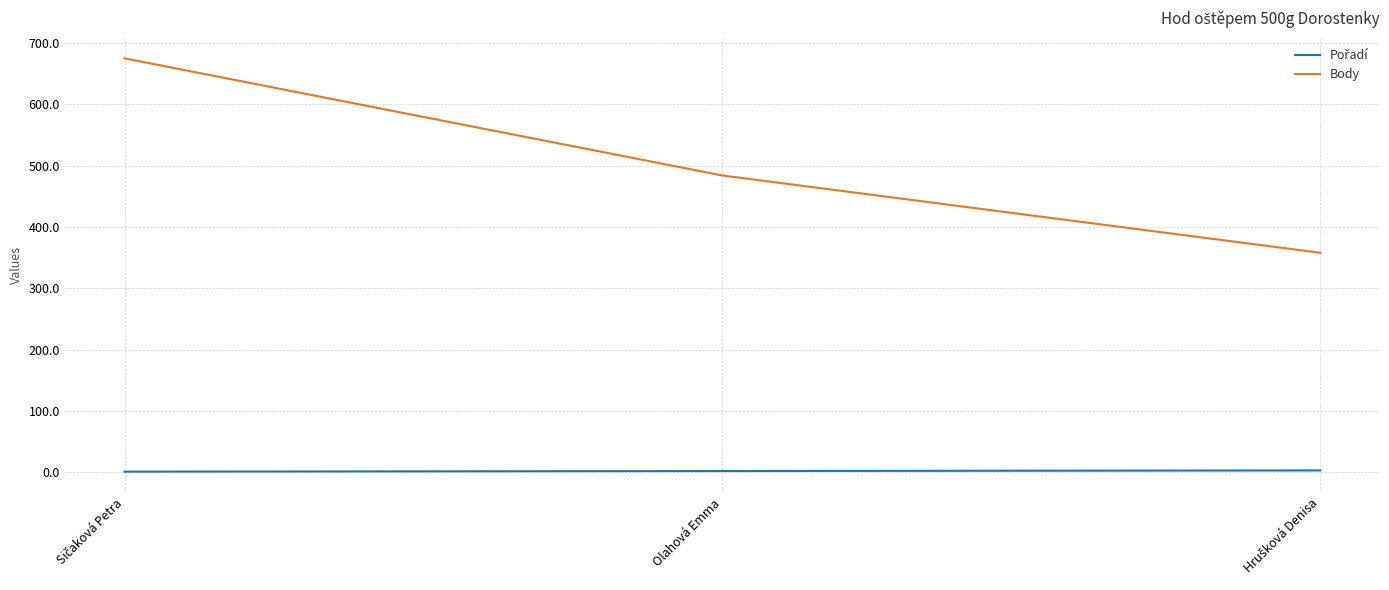

Which series has the largest range (max minus min)?

Body